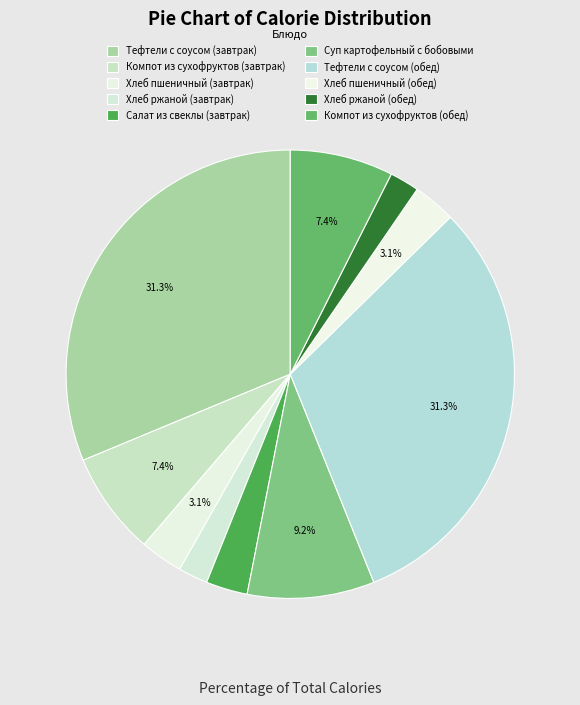

How many slices are in this pie chart?

10